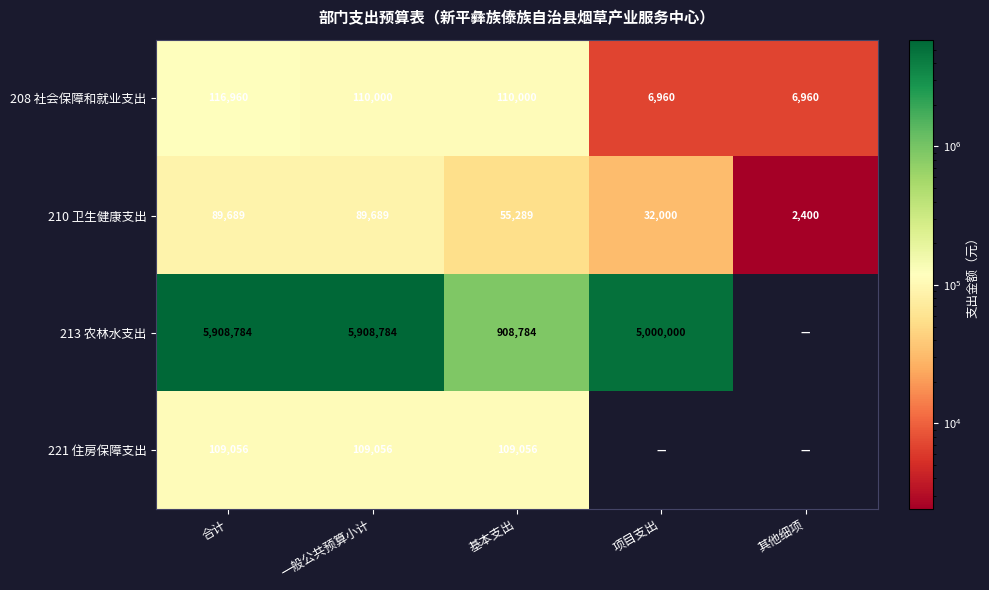

At which label does 208 社会保障和就业支出 reach its peak?

合计